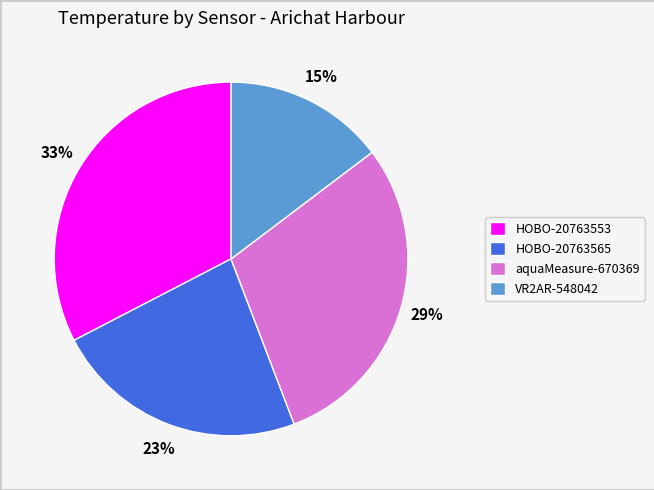

What is the ratio of the value at VR2AR-548042 to the value at aquaMeasure-670369?

0.5